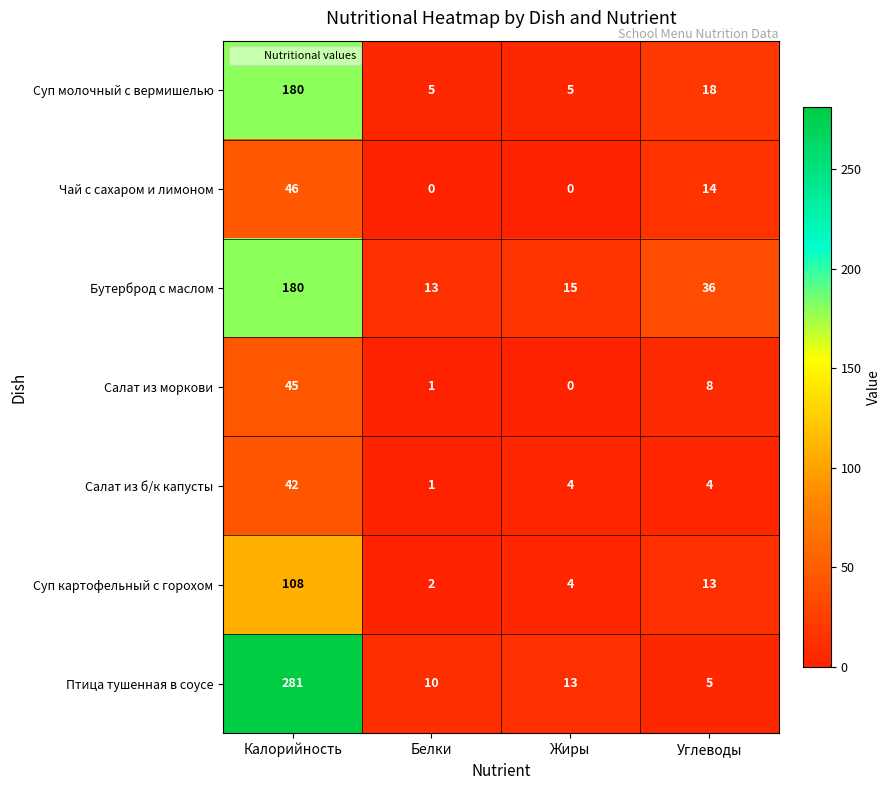

Which label corresponds to the largest value in the chart?

Калорийность